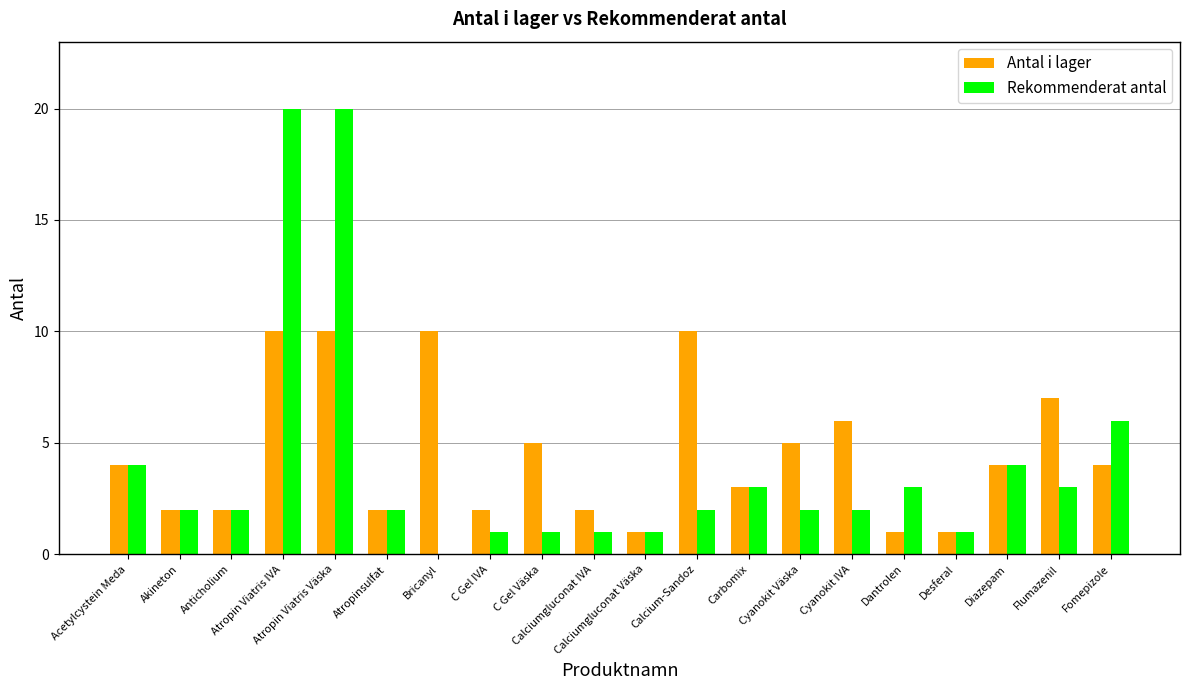

How many groups of bars are there?

20